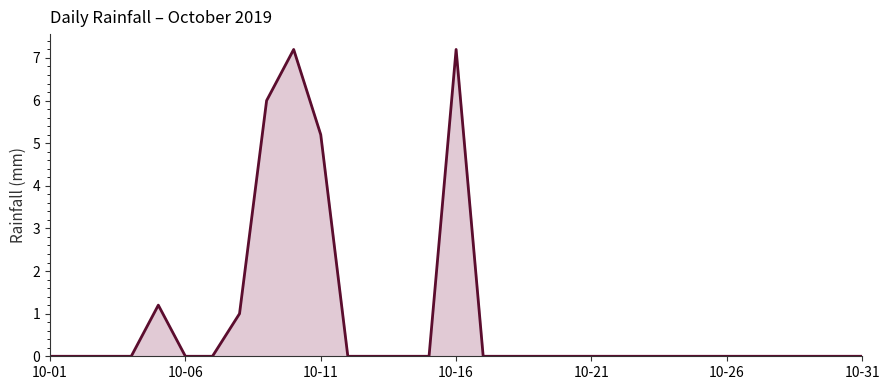

What is the greatest value displayed?

7.2